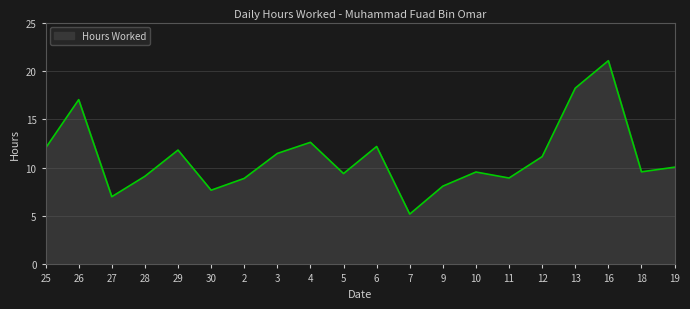

What is the smallest value displayed?

5.2